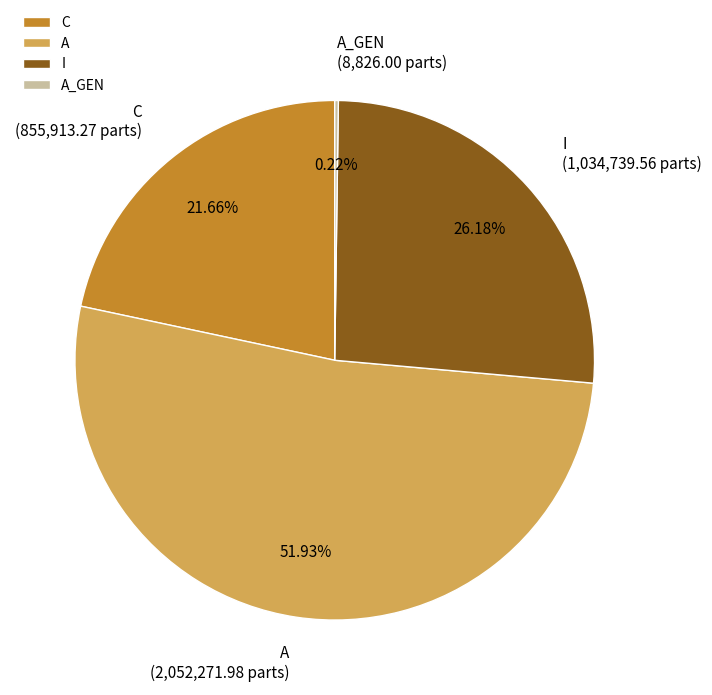

Which slice represents more than half of the pie?

A